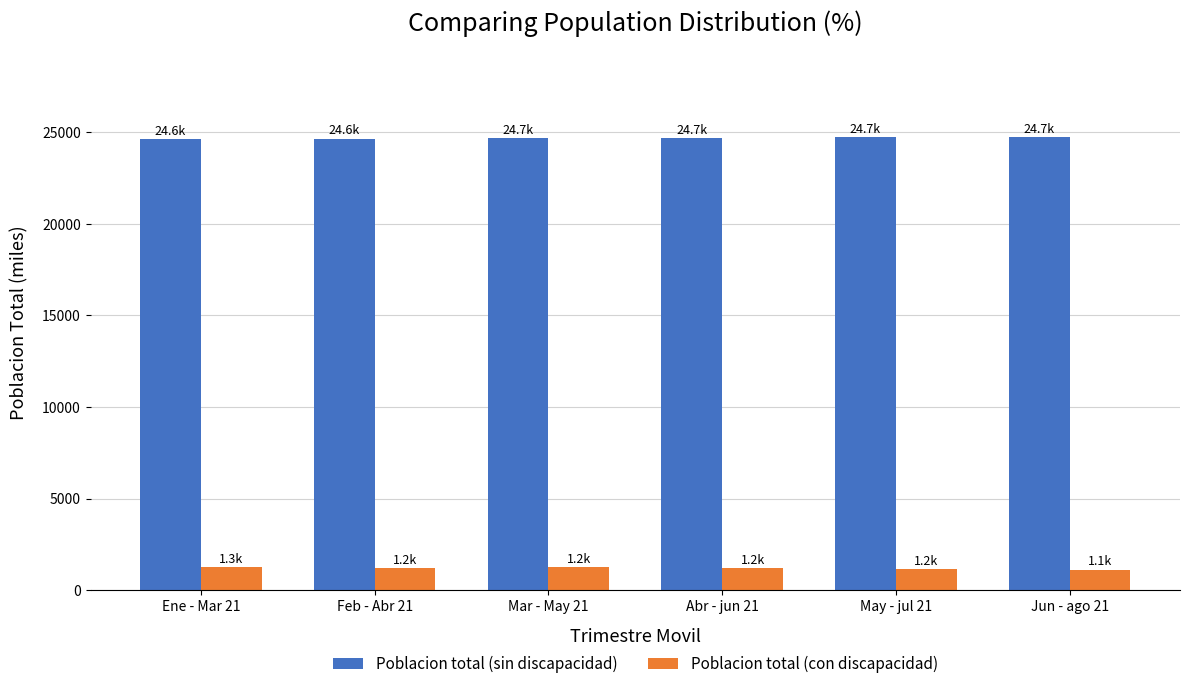

How many data points in Poblacion total (con discapacidad) are less than 1234?

3